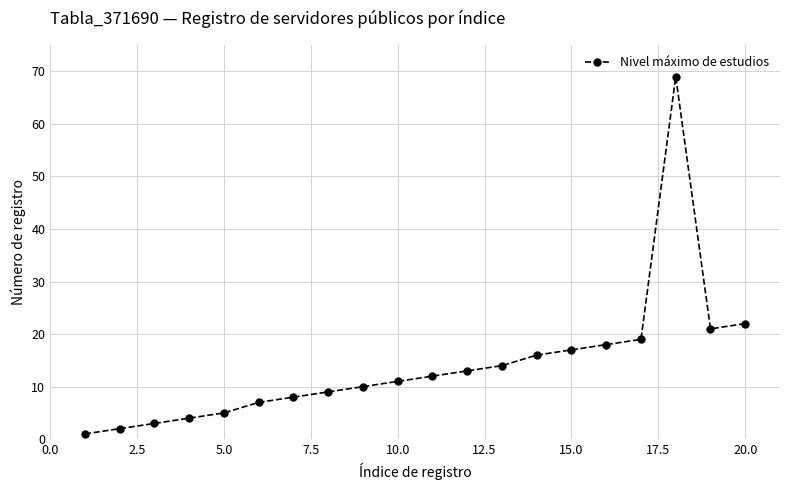

What is the value of the 20th point from the left?

22